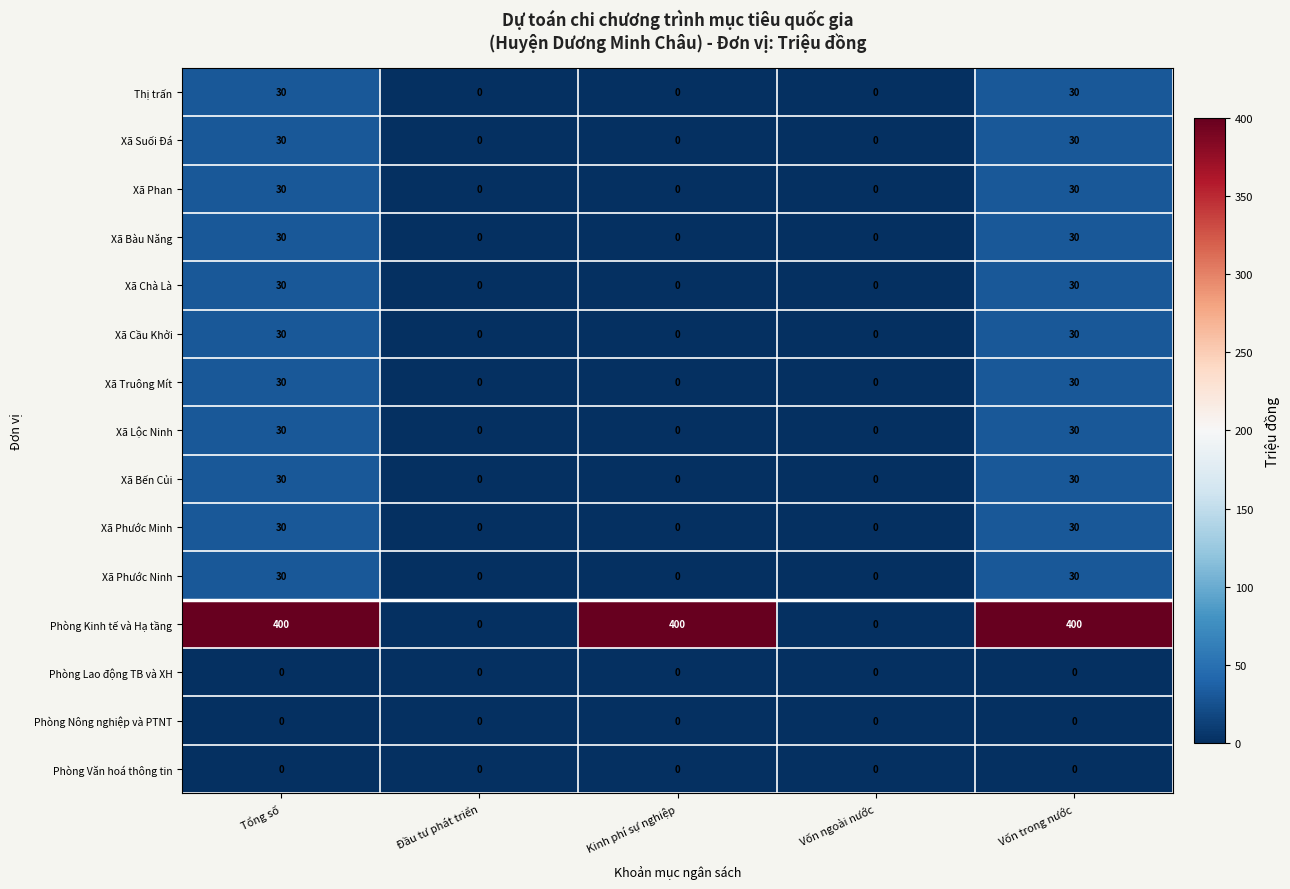

Which series has the largest range (max minus min)?

Phòng Kinh tế và Hạ tầng